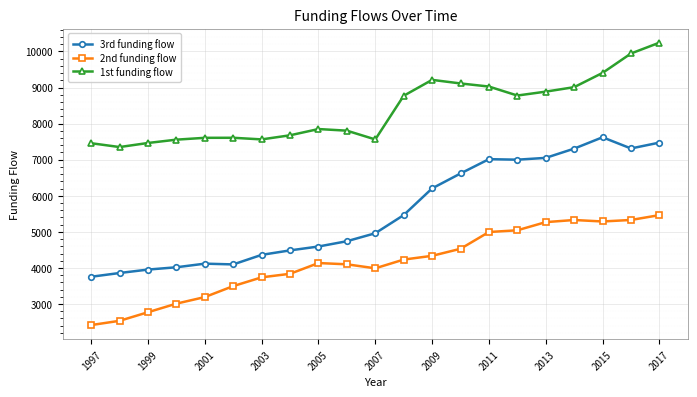

Rank the series by their average value, from highest to lowest.

1st funding flow, 3rd funding flow, 2nd funding flow